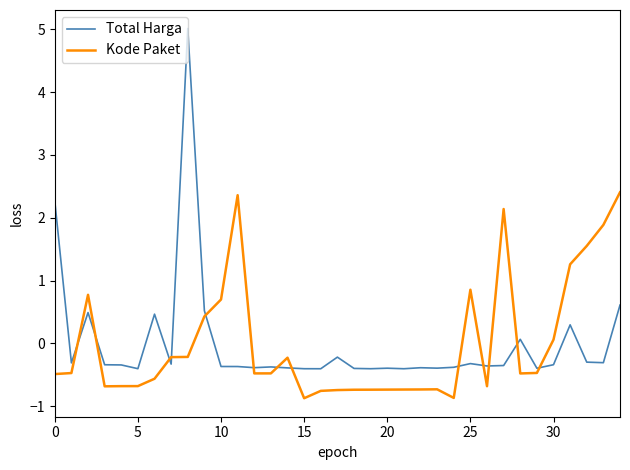

What is the minimum value for Kode Paket?

-0.9